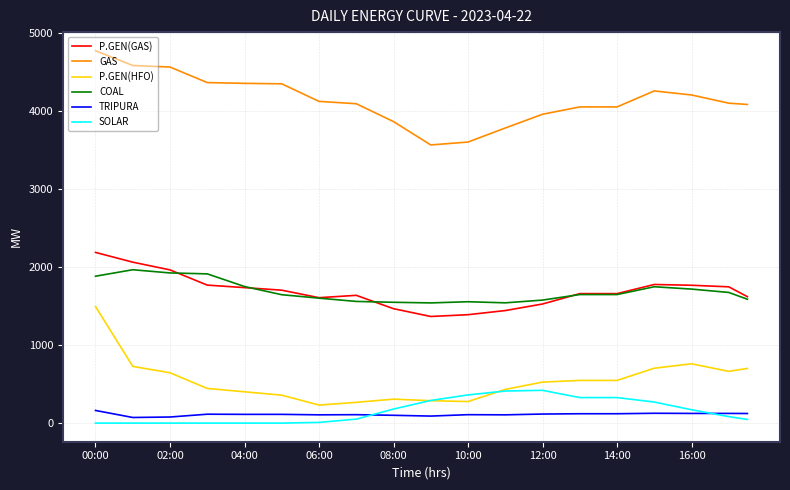

Rank the series by their maximum value, from highest to lowest.

GAS, P.GEN(GAS), COAL, P.GEN(HFO), SOLAR, TRIPURA